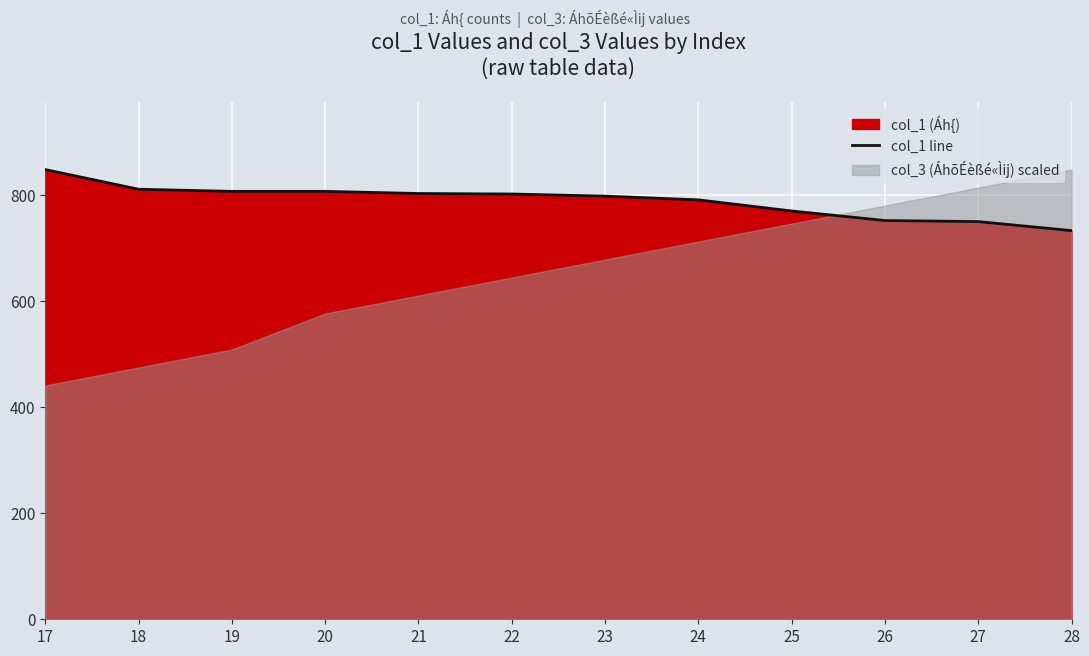

List the labels in order of value, smallest first.

28, 27, 26, 25, 24, 23, 22, 21, 19, 20, 18, 17